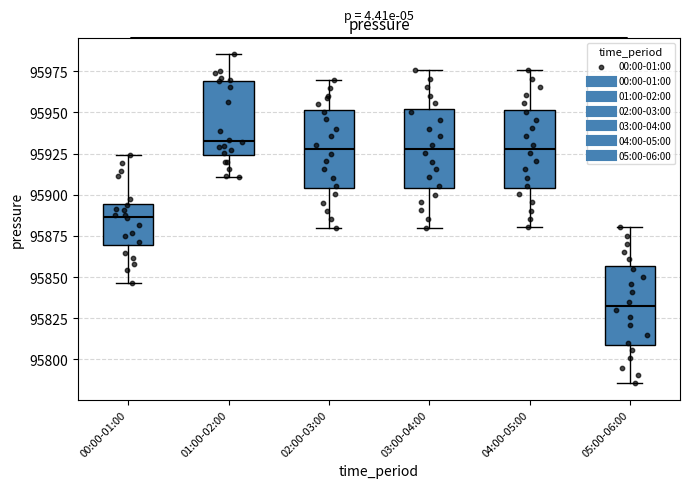

Reading left to right, transcribe this box plot: for each box, give where its median line is, the range the box spans, and where its two whiskers end, as read against the y-axis. The values are not printed on the chart, so give them approximately, as read against the axis.

00:00-01:00: median 95885, box 95870 to 95895, whiskers 95845 to 95925
01:00-02:00: median 95935, box 95925 to 95970, whiskers 95910 to 95985
02:00-03:00: median 95930, box 95905 to 95950, whiskers 95880 to 95970
03:00-04:00: median 95930, box 95905 to 95950, whiskers 95880 to 95975
04:00-05:00: median 95930, box 95905 to 95950, whiskers 95880 to 95975
05:00-06:00: median 95835, box 95810 to 95855, whiskers 95785 to 95880